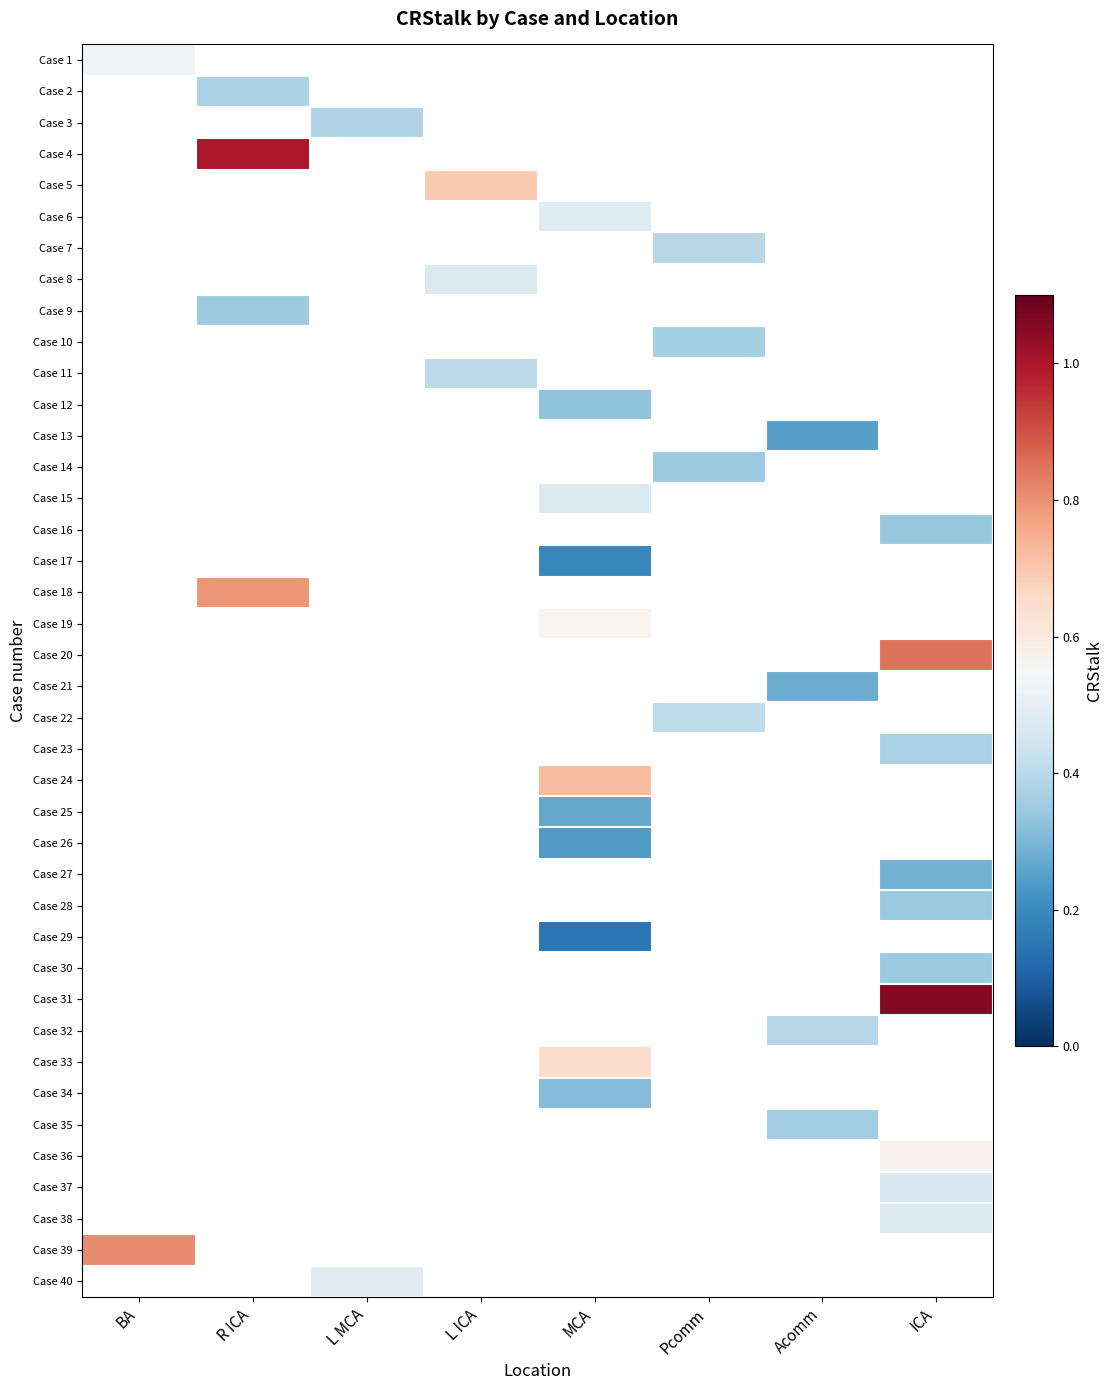

What is the minimum value shown in the chart?

0.2